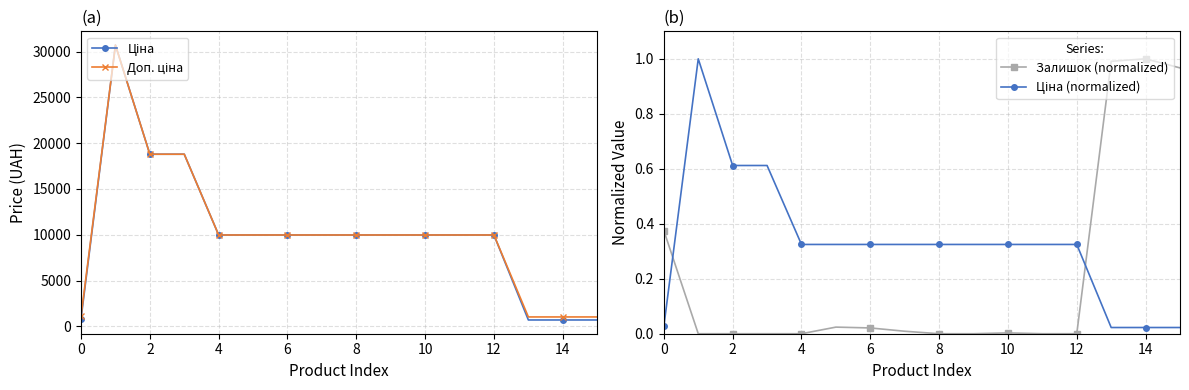

How many data points in Ціна are above 9974?

12